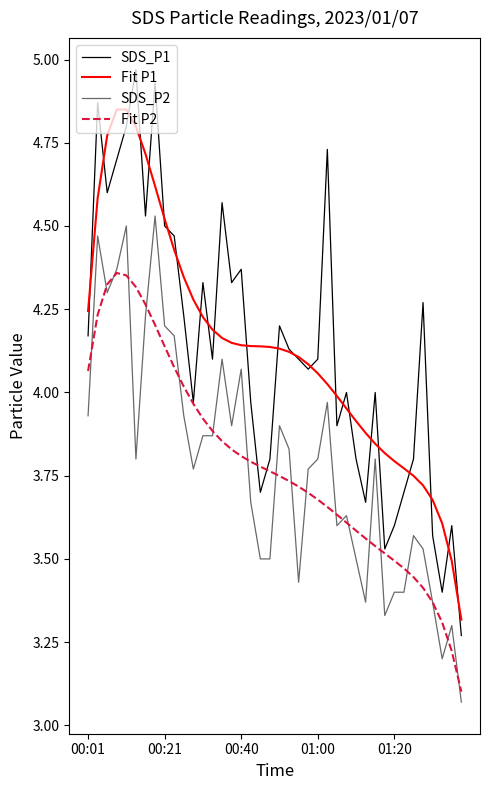

Which series has the largest range (max minus min)?

SDS_P1